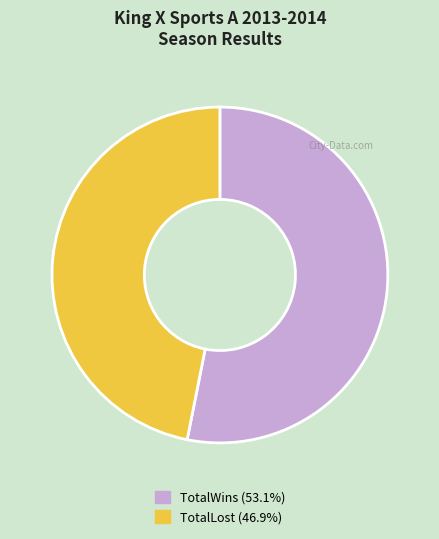

Is there any slice that represents more than half of the pie?

Yes